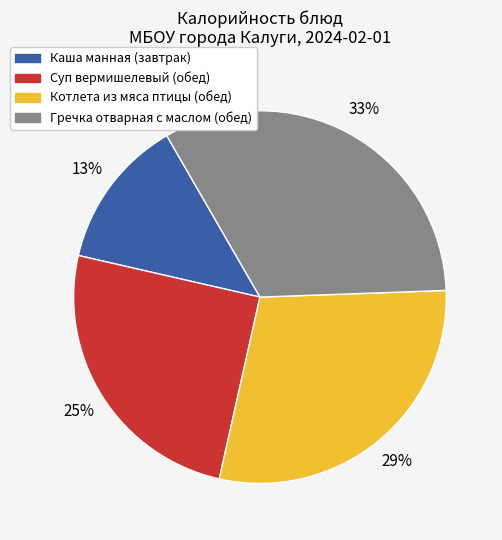

Rank the categories by value from lowest to highest.

Каша манная (завтрак), Суп вермишелевый (обед), Котлета из мяса птицы (обед), Гречка отварная с маслом (обед)